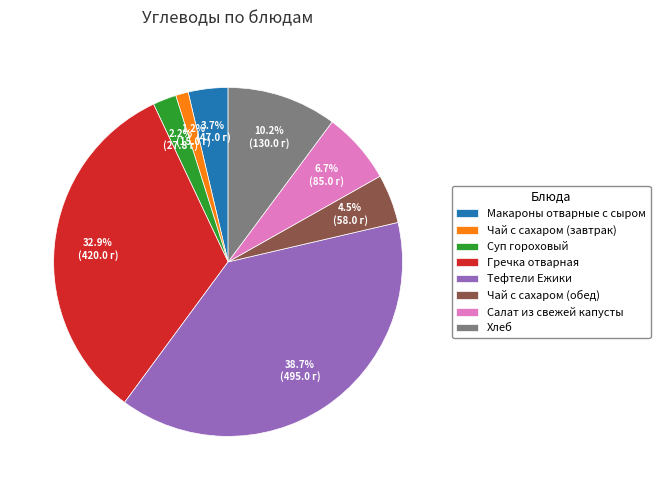

Rank the categories by value from lowest to highest.

Чай с сахаром (завтрак), Суп гороховый, Макароны отварные с сыром, Чай с сахаром (обед), Салат из свежей капусты, Хлеб, Гречка отварная, Тефтели Ежики